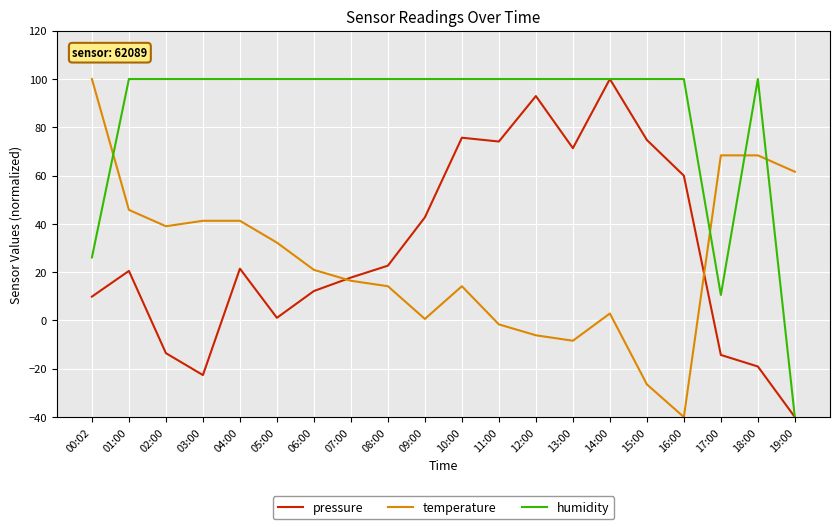

At 16:00, list the series in order from largest to smallest.

humidity, pressure, temperature